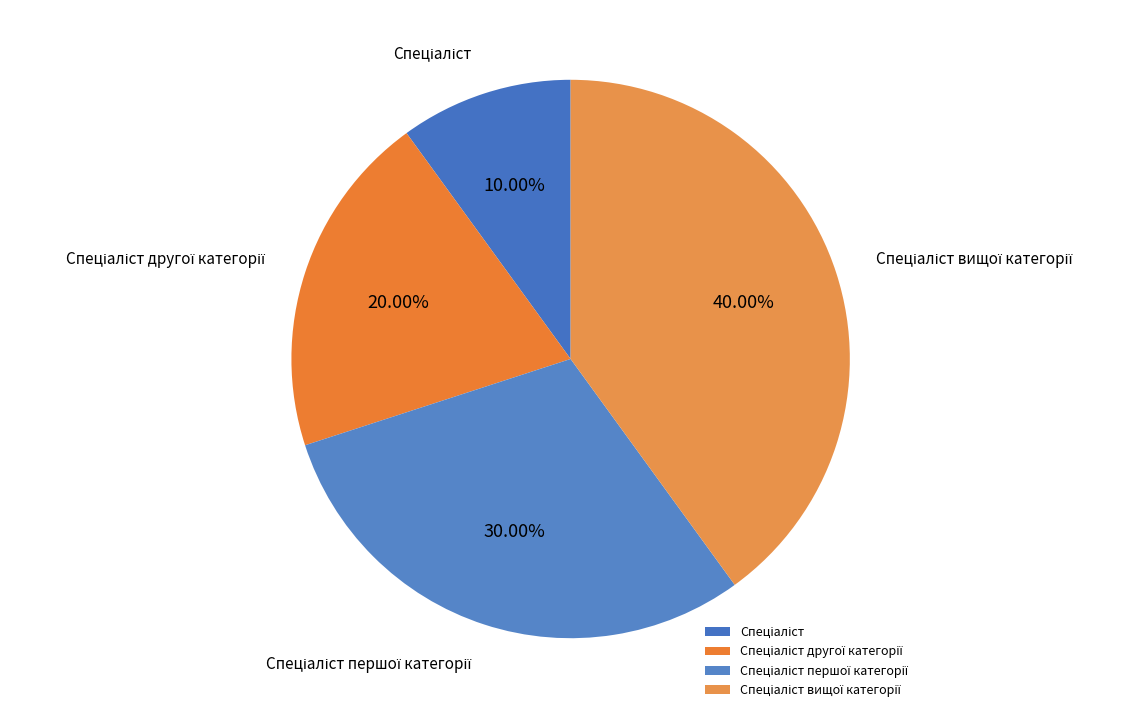

Does any single category account for the majority?

No